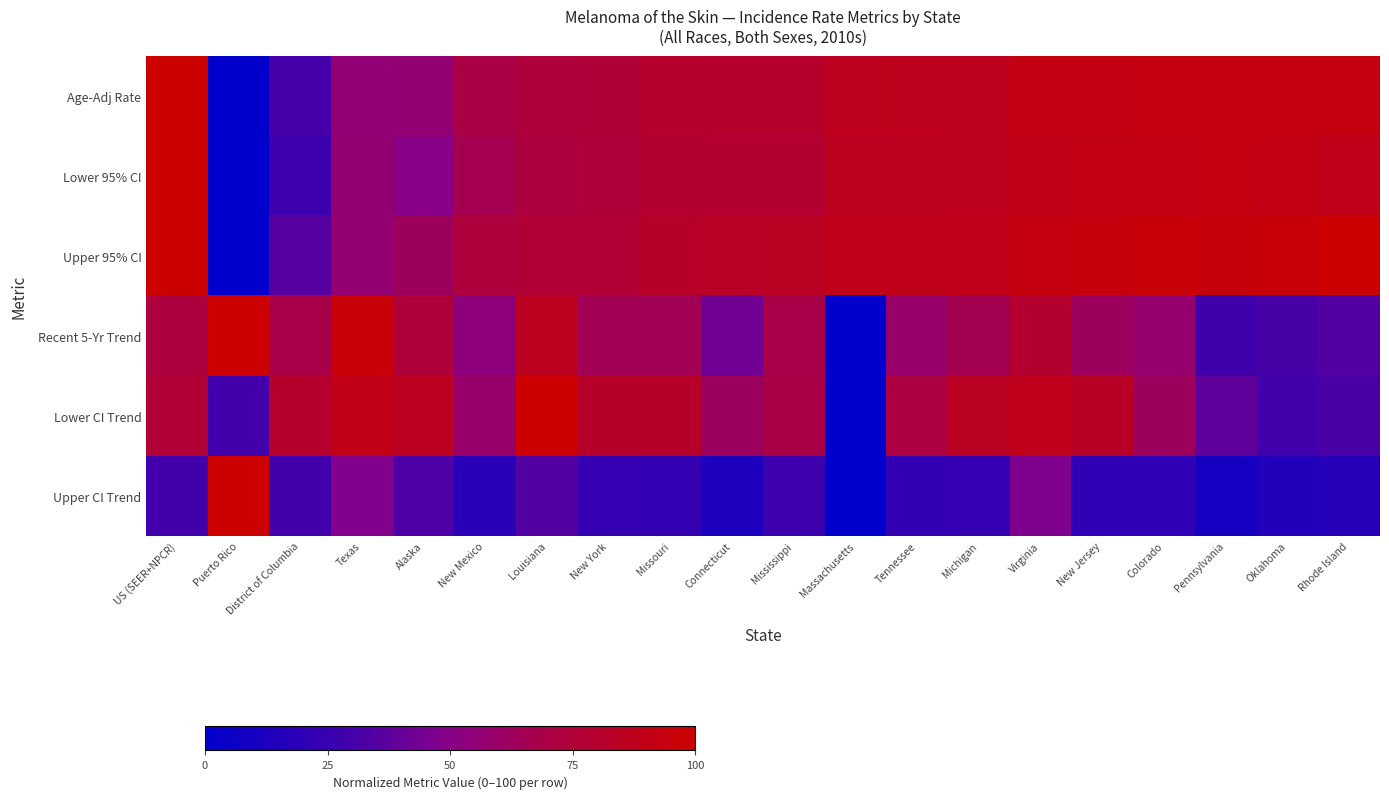

Between US (SEER+NPCR) and Louisiana, which series saw the biggest shift?

Lower 95% CI